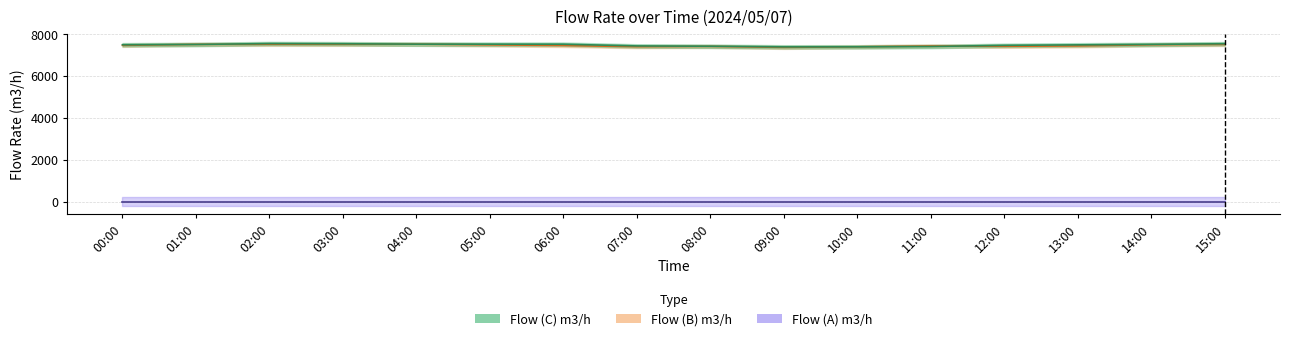

Which has a higher value, 12:00 or 06:00?

06:00